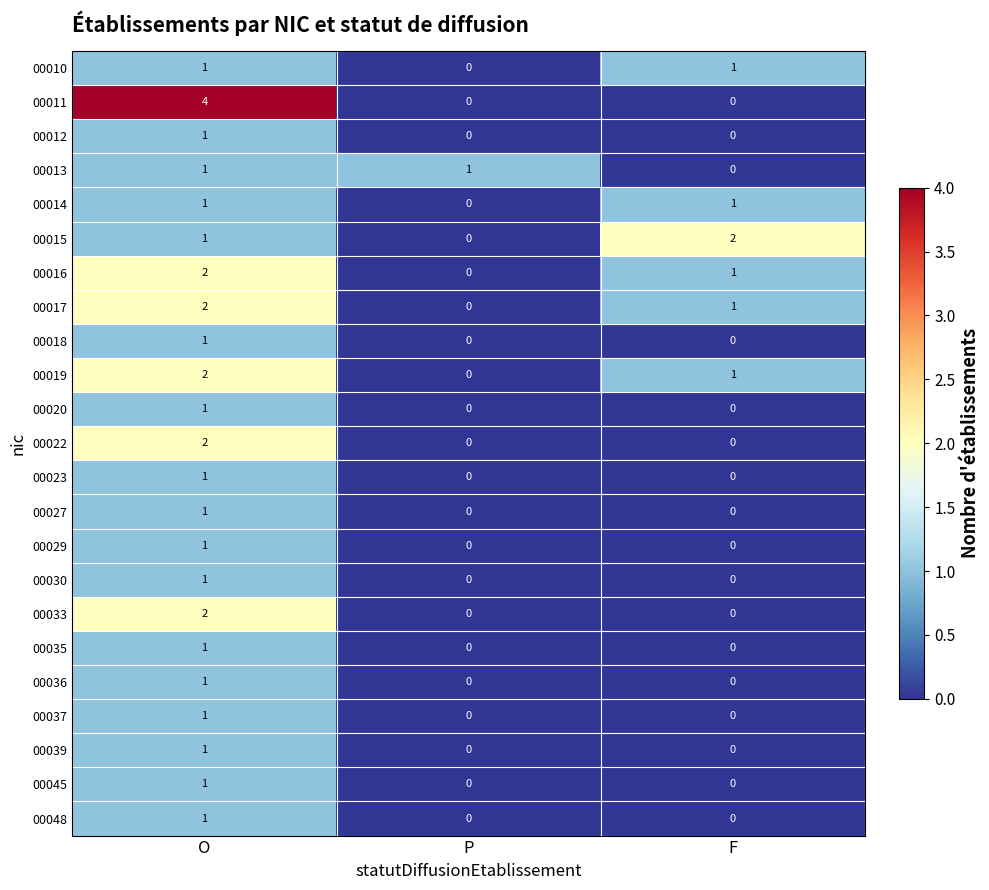

The value of 00014 at O is 1. True or false?

True